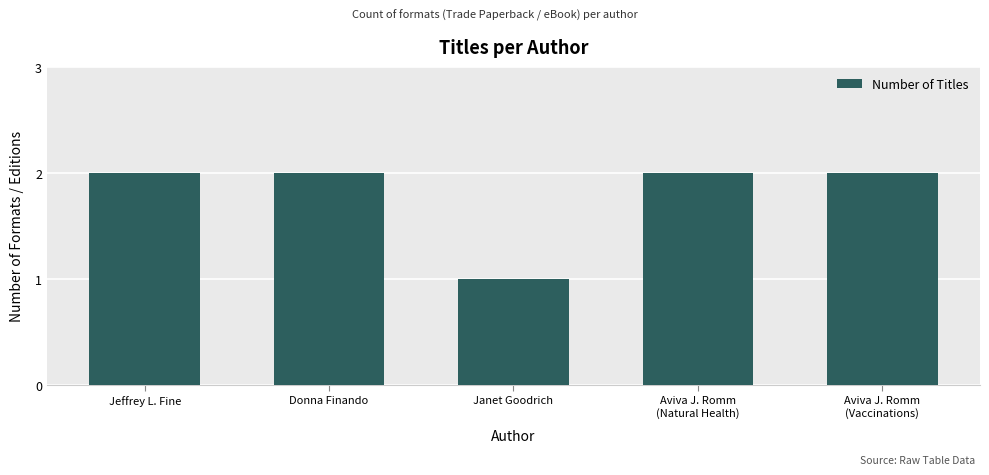

What is the maximum value shown in the chart?

2